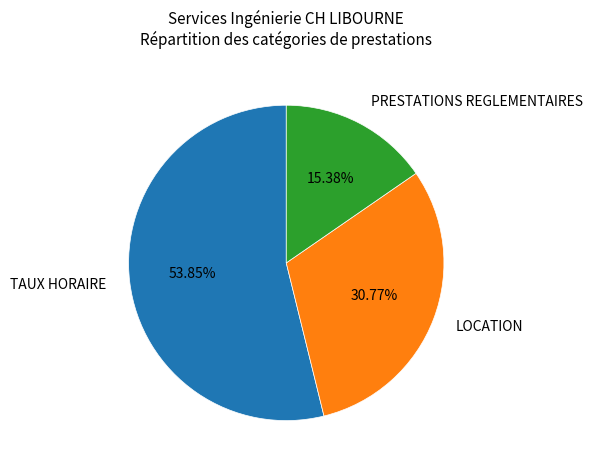

What is the smallest slice in the pie chart?

PRESTATIONS REGLEMENTAIRES